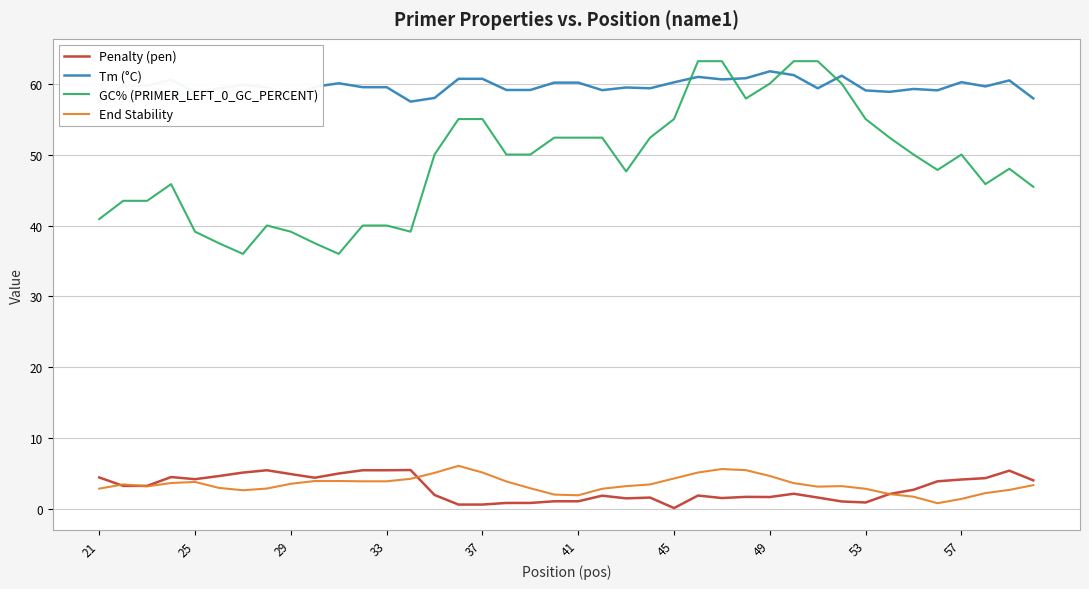

Does the chart have visible grid lines?

Yes